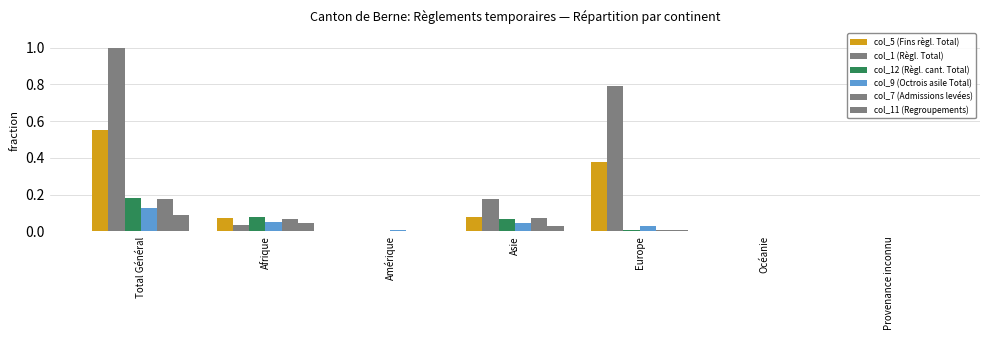

Is the value of col_11 (Regroupements) at Asie greater than the value of col_7 (Admissions levées) at Provenance inconnu?

Yes